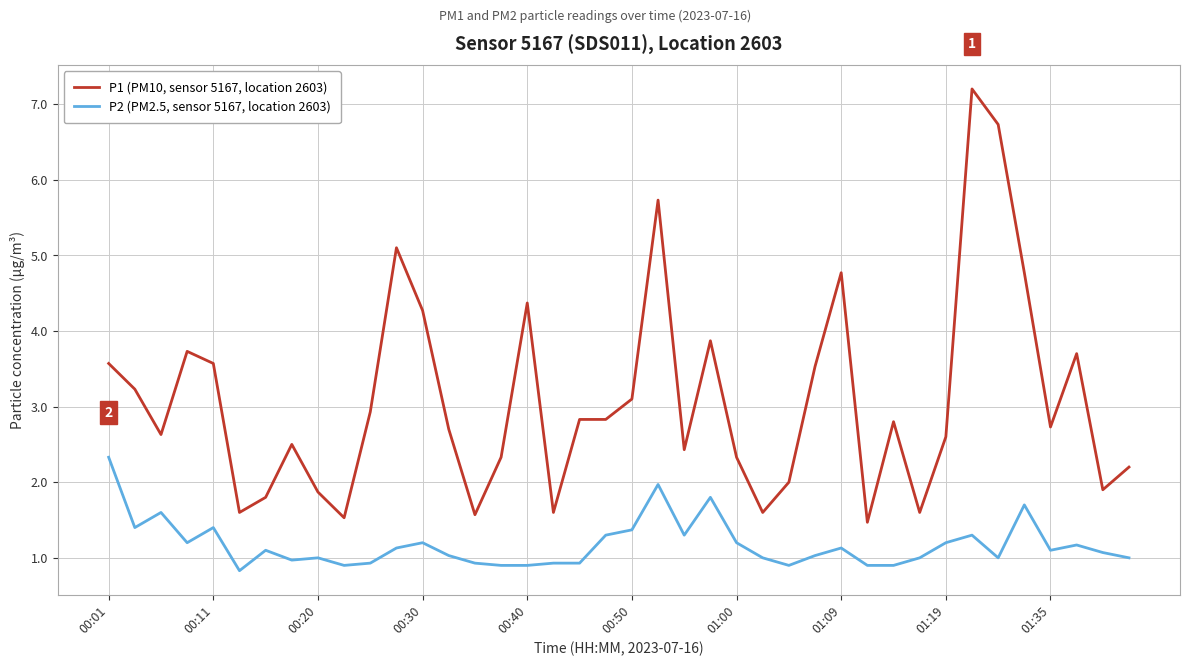

Which series has the widest spread of values?

P1 (PM10, sensor 5167, location 2603)